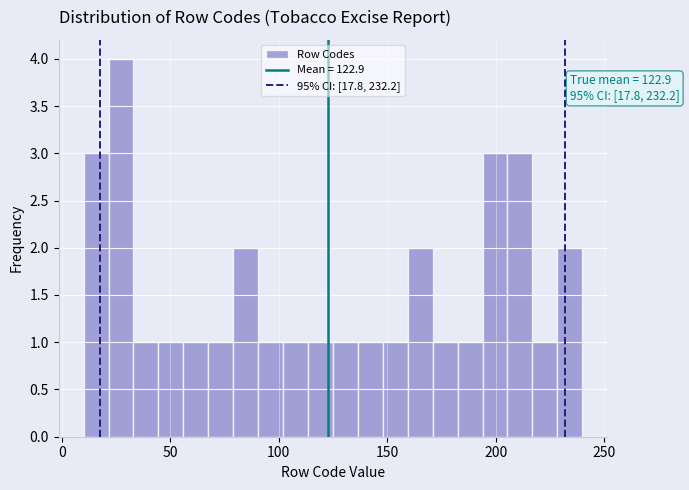

Around what value on the x-axis is the tallest bar? Give the approximate position of its centre, as read against the axis.

25